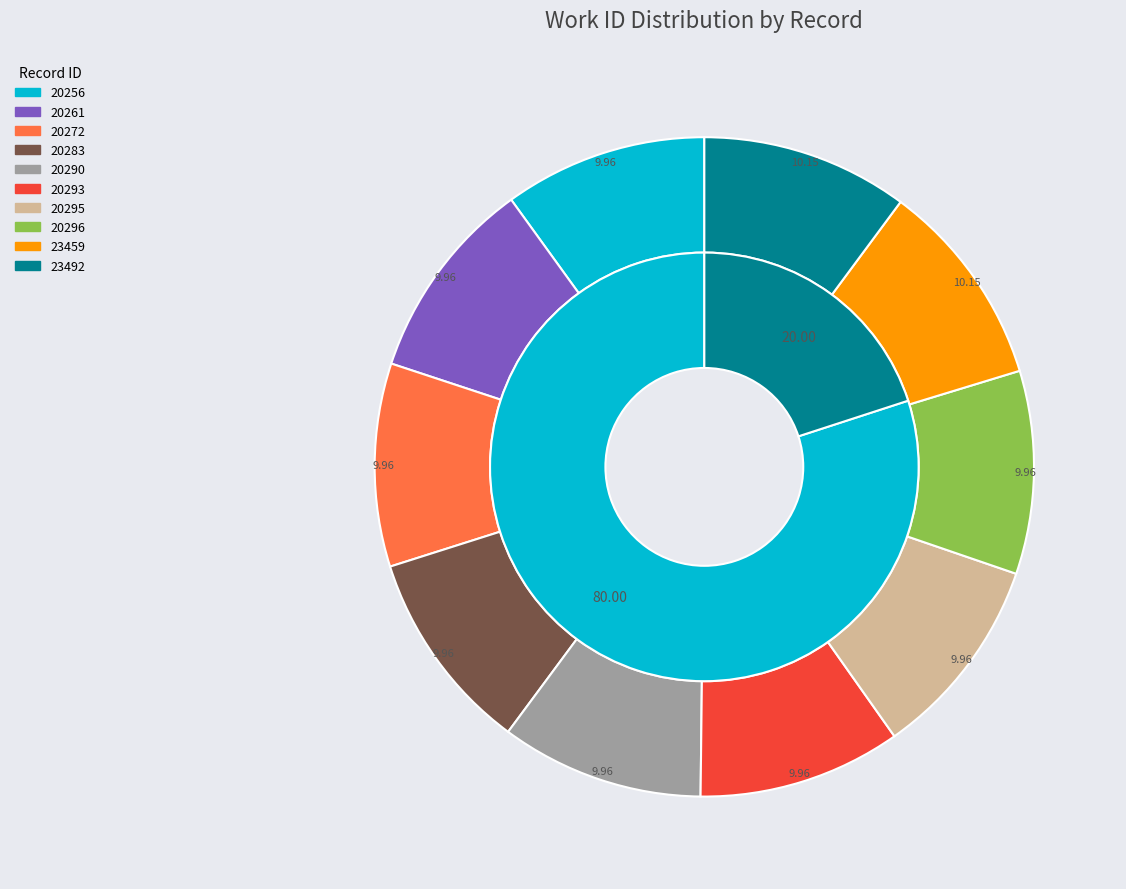

To the nearest percent, what percentage of the pie is 20283?

10%